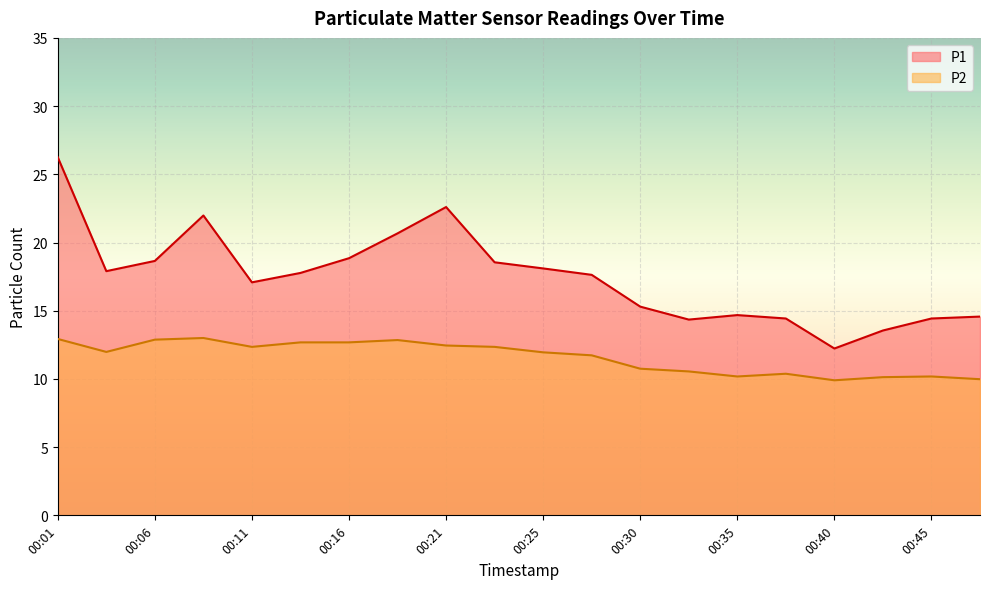

Rank the series by their average value, from highest to lowest.

P1, P2